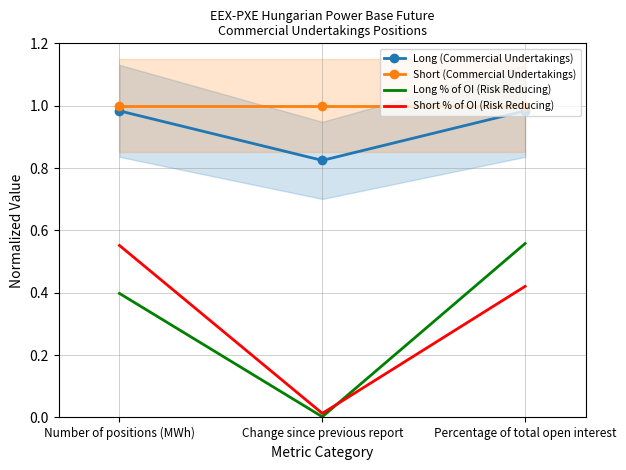

What is the difference between the maximum and minimum values in the Short % of OI (Risk Reducing) series?

0.5